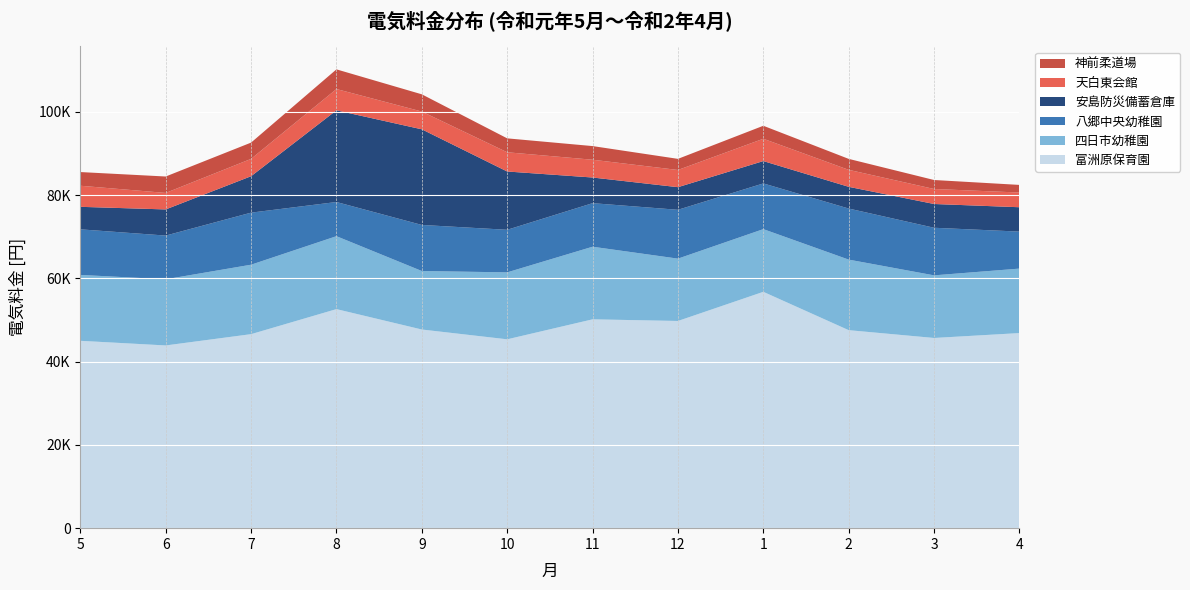

Reading right to left, what are all the values shown in this chart?

神前柔道場: 1831	2159	2633	3122	2670	3281	3343	4139	4730	3911	3944	3289
天白東会館: 3536	3606	4082	5361	4134	4271	4619	4270	5113	4166	3966	5064
富洲原保育園: 46870	45694	47570	56780	49779	50174	45372	47726	52628	46611	43899	45014
四日市幼稚園: 15493	15045	16949	15063	14976	17443	16086	14055	17520	16686	15895	15830
八郷中央幼稚園: 8887	11435	12274	10984	11736	10465	10229	11068	8214	12508	10502	10951
安島防災備蓄倉庫: 5853	5708	5214	5366	5431	6164	14003	22974	22025	8750	6280	5408